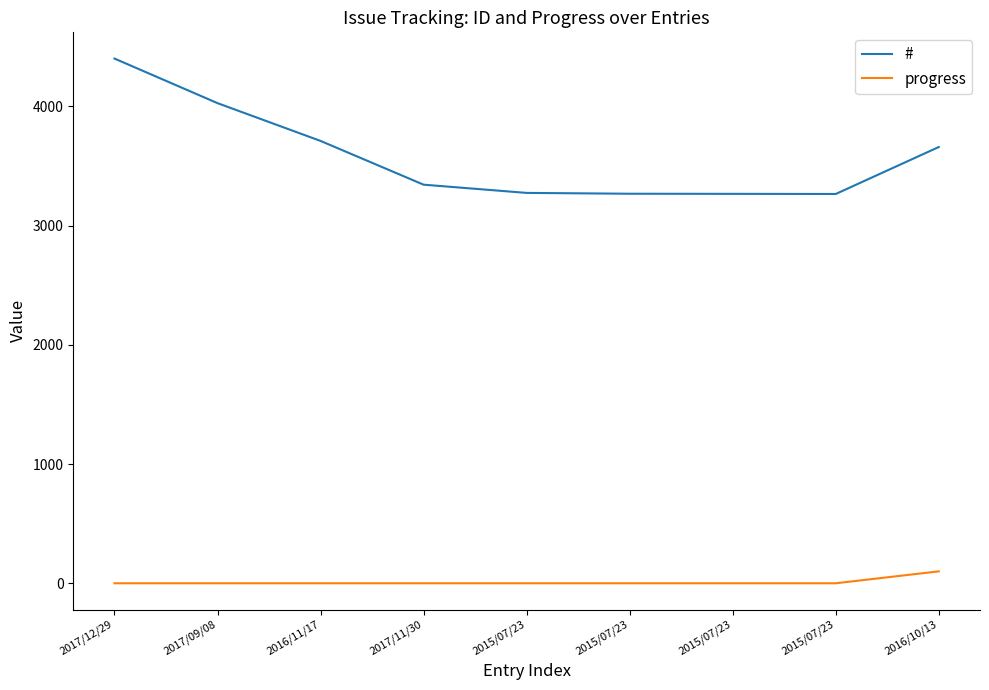

The value of # at 2017/09/08 is 6675. True or false?

False